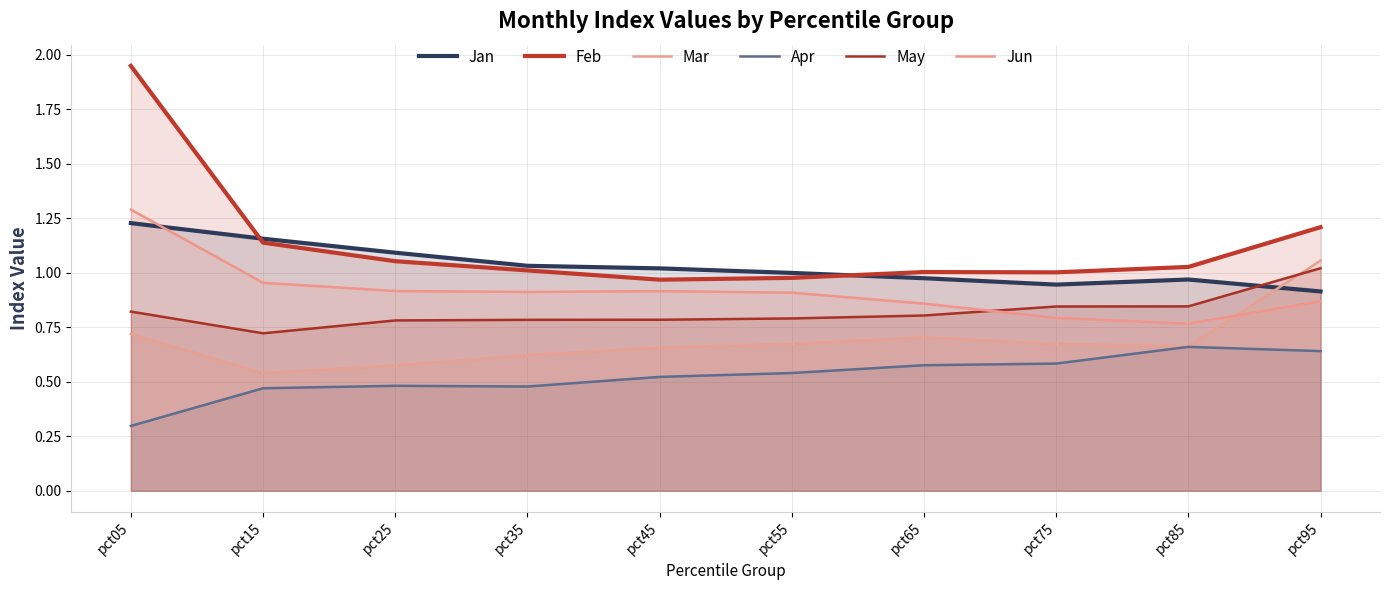

What are all the series names shown in the legend?

Jan, Feb, Mar, Apr, May, Jun